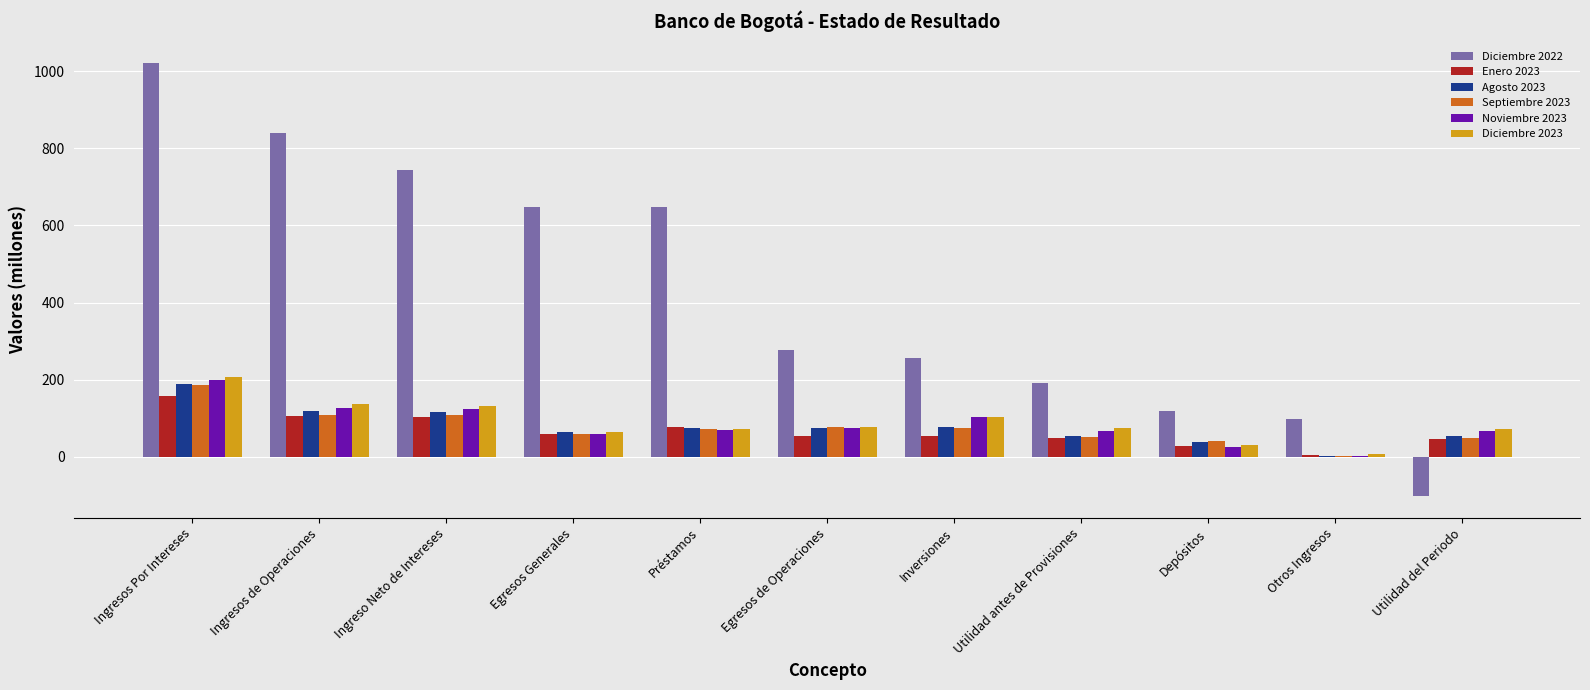

Between Ingresos Por Intereses and Préstamos, which series saw the biggest shift?

Diciembre 2022